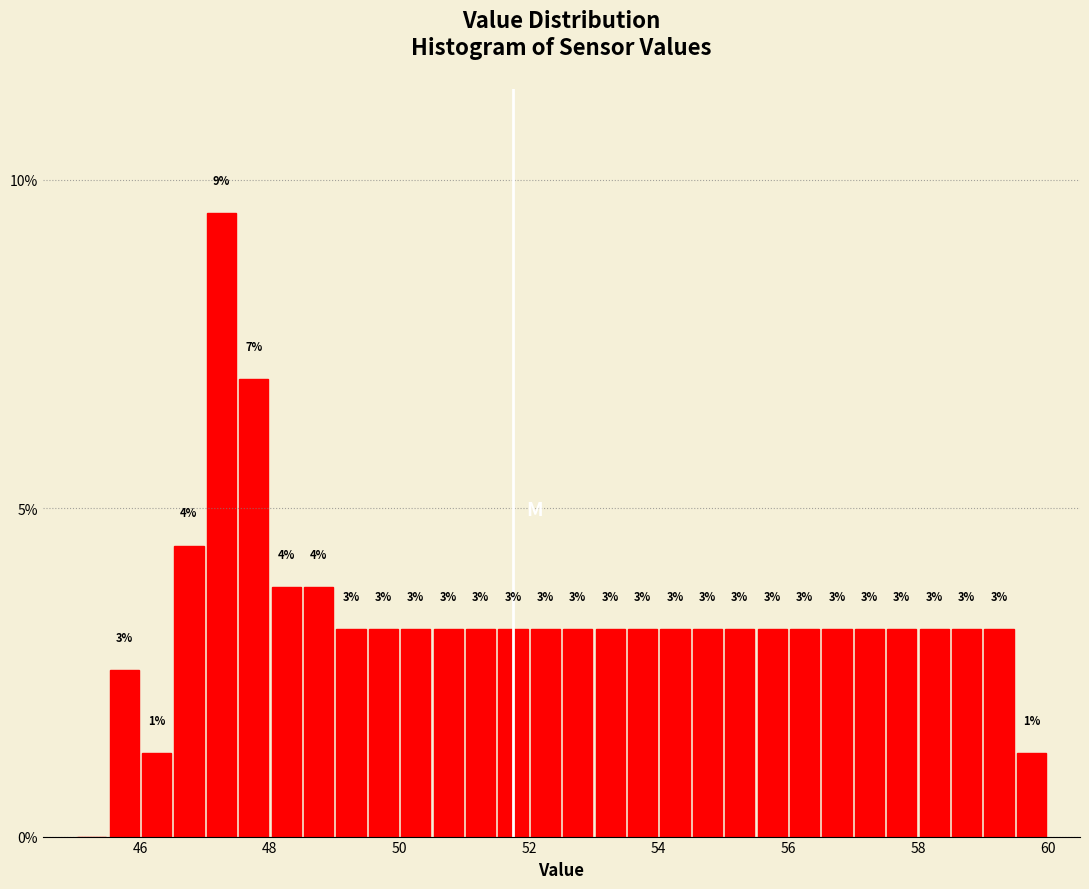

Read against the x-axis, roughly where is the centre of the tallest bar?

47.2